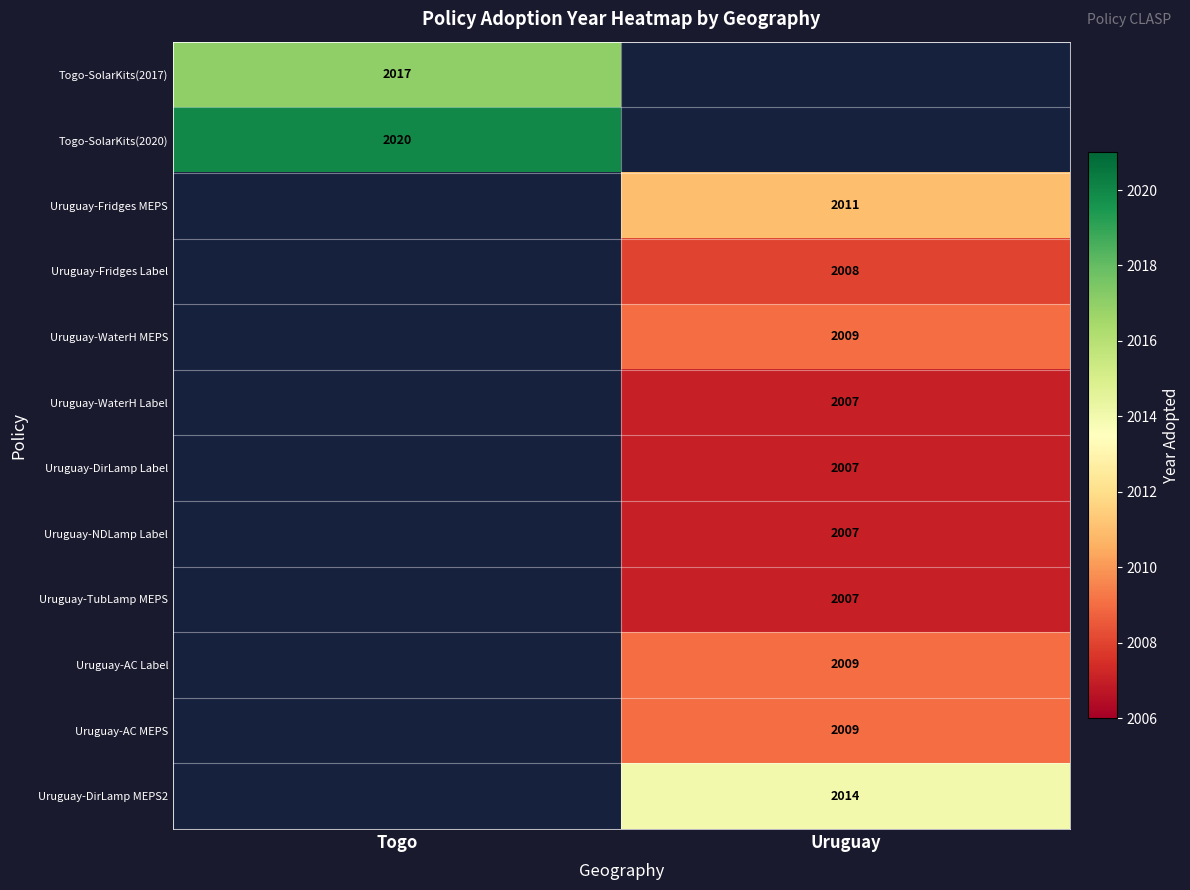

True or false: Uruguay-Fridges Label has a value of 868 at Uruguay.

False